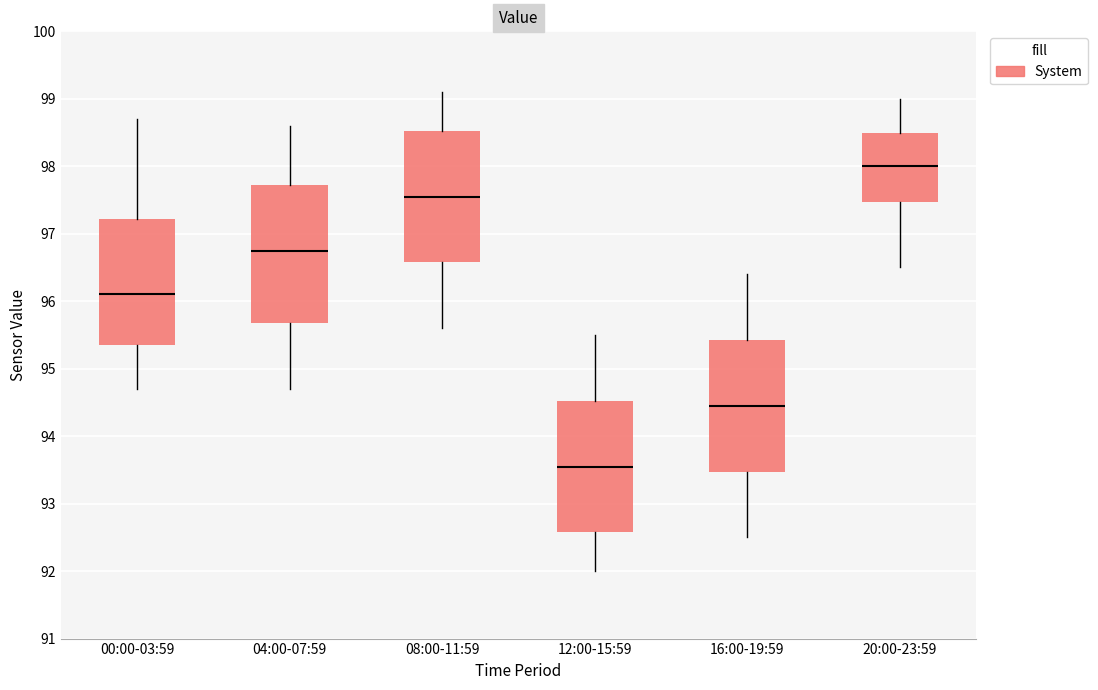

Reading left to right, read every box against the y-axis: the position of its median line, the range the box covers, and the ends of its whiskers. The values are not printed on the chart, so give them approximately, as read against the axis.

00:00-03:59: median 96.1, box 95.4 to 97.2, whiskers 94.7 to 98.7
04:00-07:59: median 96.8, box 95.7 to 97.7, whiskers 94.7 to 98.6
08:00-11:59: median 97.6, box 96.6 to 98.5, whiskers 95.6 to 99.1
12:00-15:59: median 93.6, box 92.6 to 94.5, whiskers 92.0 to 95.5
16:00-19:59: median 94.5, box 93.5 to 95.4, whiskers 92.5 to 96.4
20:00-23:59: median 98.0, box 97.5 to 98.5, whiskers 96.5 to 99.0